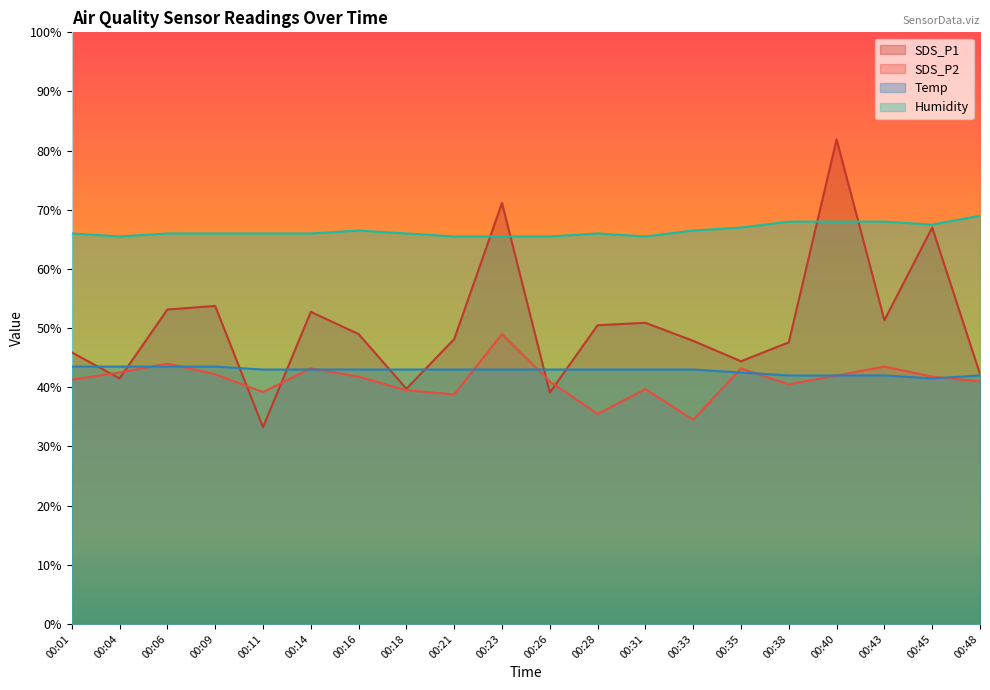

At which category does SDS_P2 reach its first local peak?

00:06